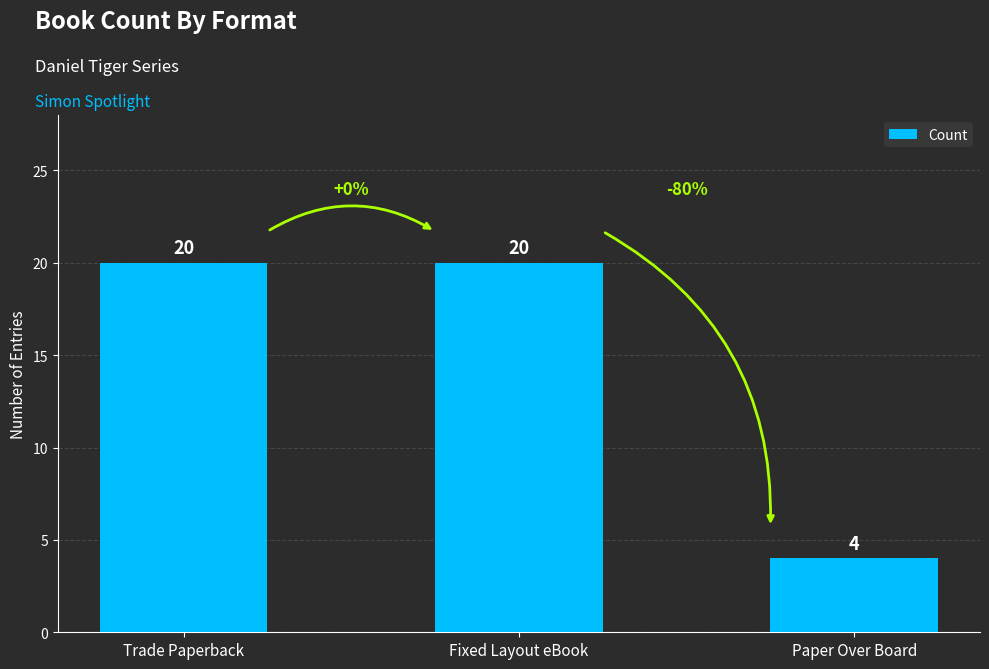

What is the value of the 3rd bar from the left?

4